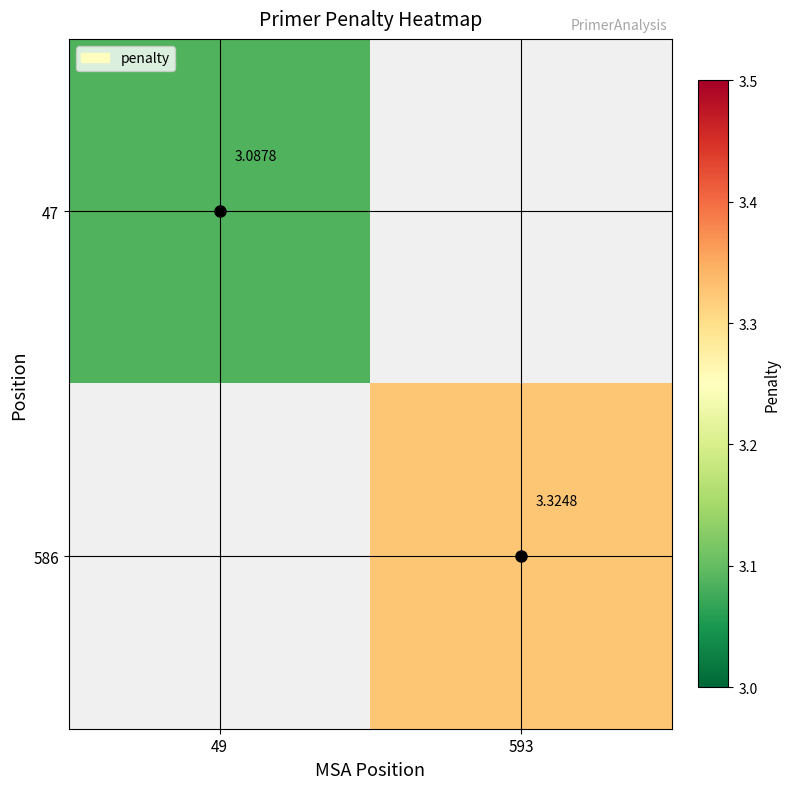

The value of 47 at 49 is 3.1. True or false?

True